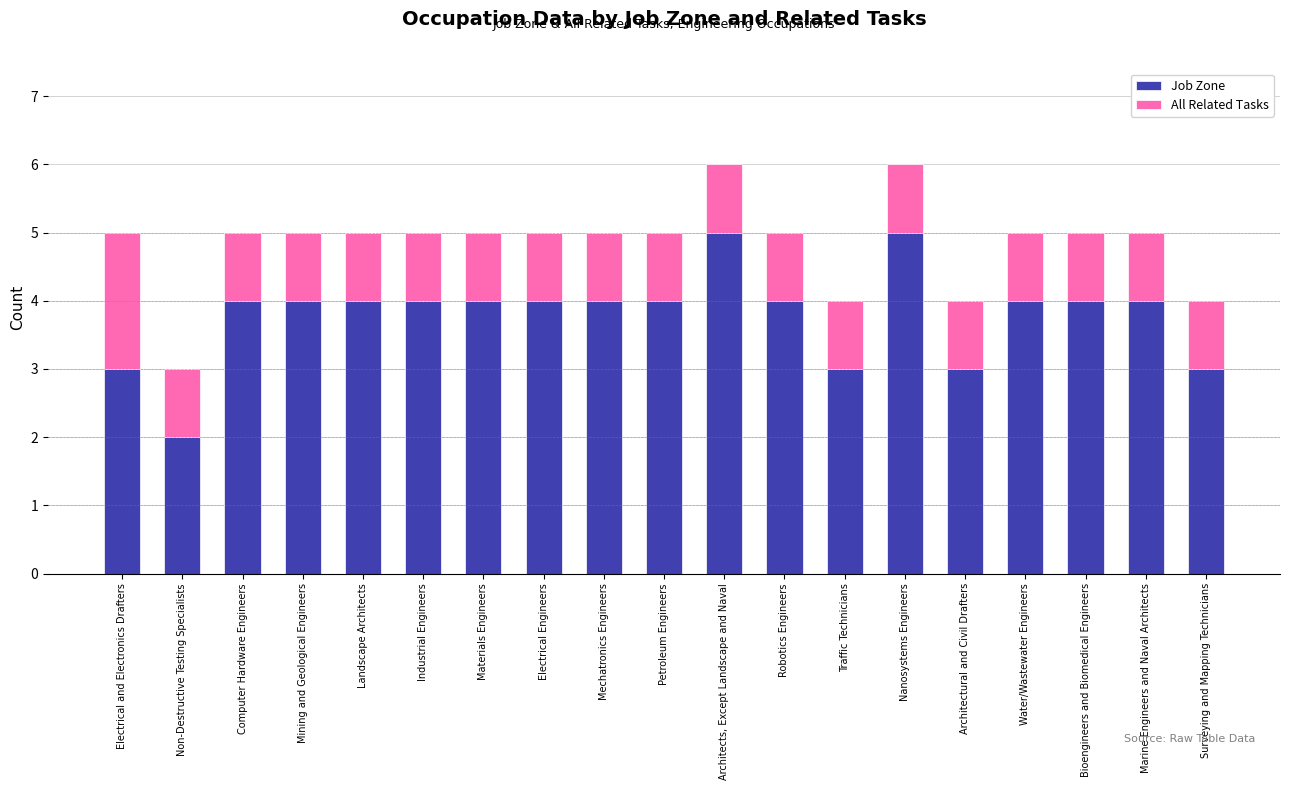

At which label does Job Zone reach its minimum?

Non-Destructive Testing Specialists